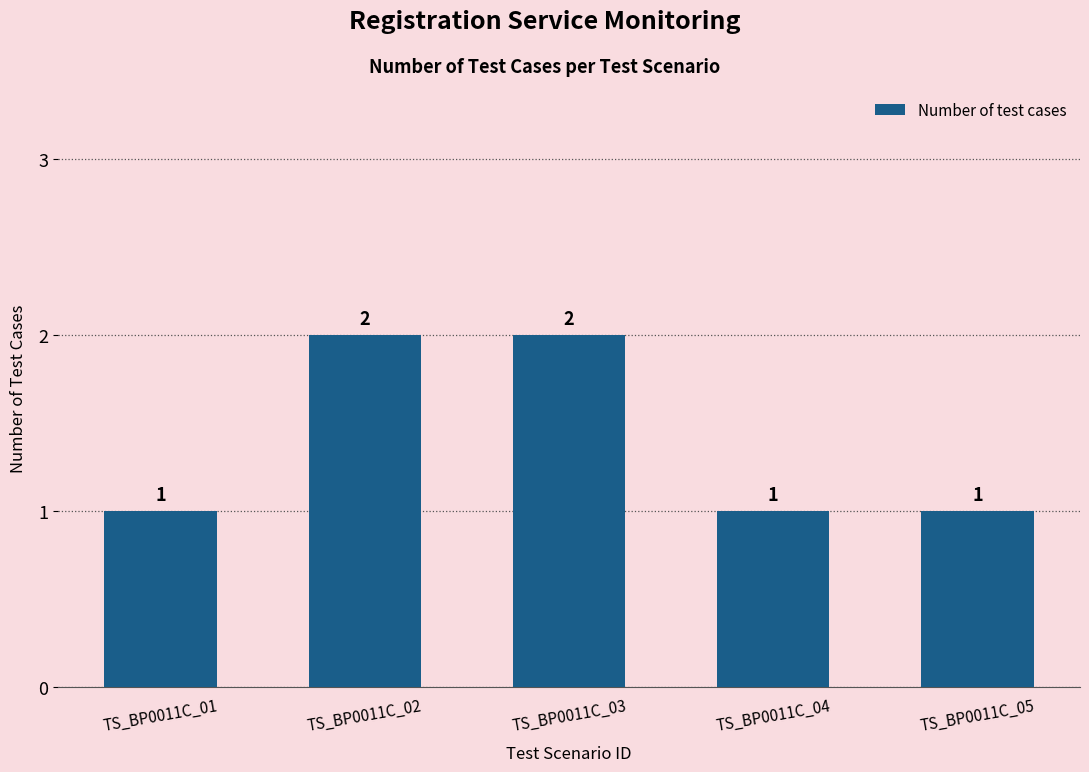

True or false: the data shows 1 at TS_BP0011C_04.

True